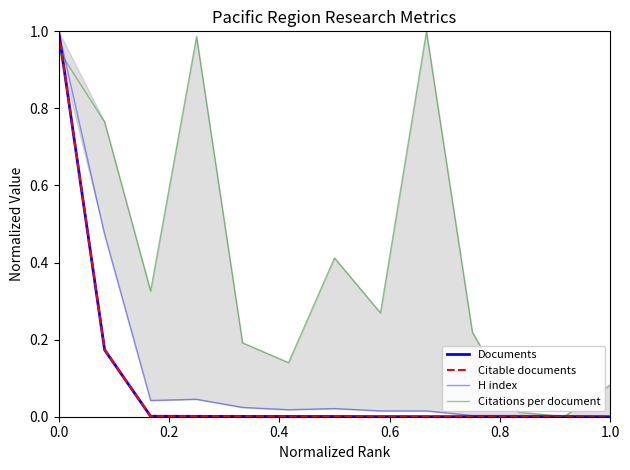

True or false: Documents and Citable documents cross at least once.

True